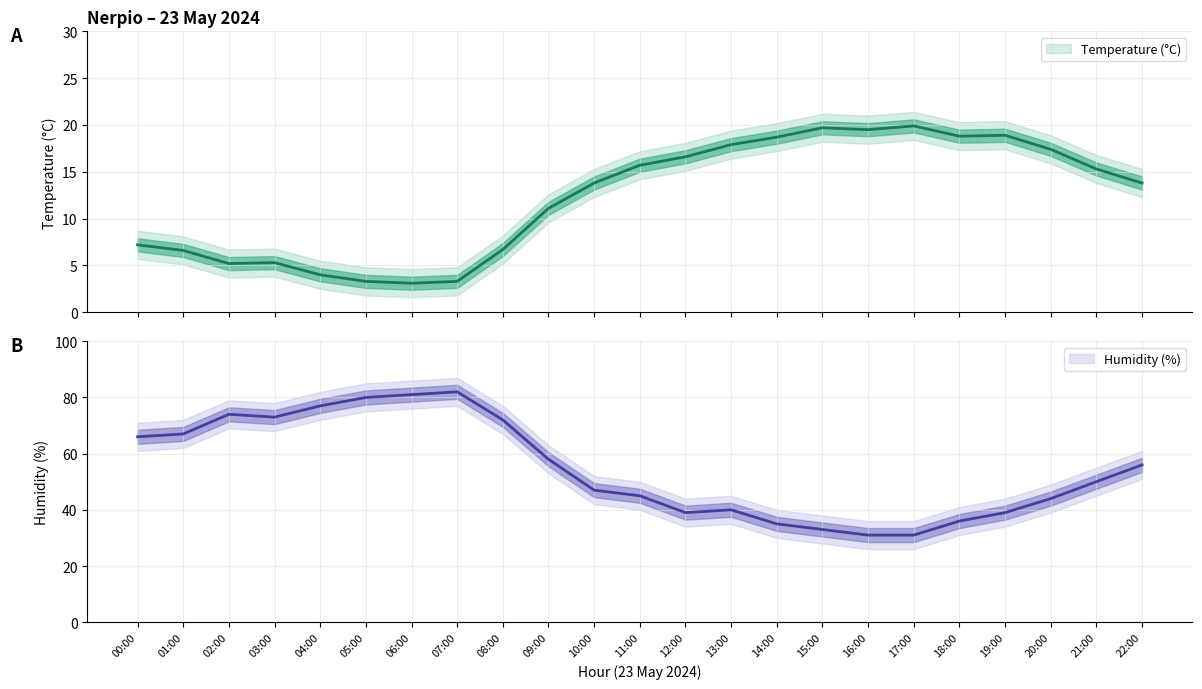

Rank the categories by Temperature (°C) value from highest to lowest.

17:00, 15:00, 16:00, 19:00, 18:00, 14:00, 13:00, 20:00, 12:00, 11:00, 21:00, 10:00, 22:00, 09:00, 00:00, 08:00, 01:00, 03:00, 02:00, 04:00, 05:00, 07:00, 06:00